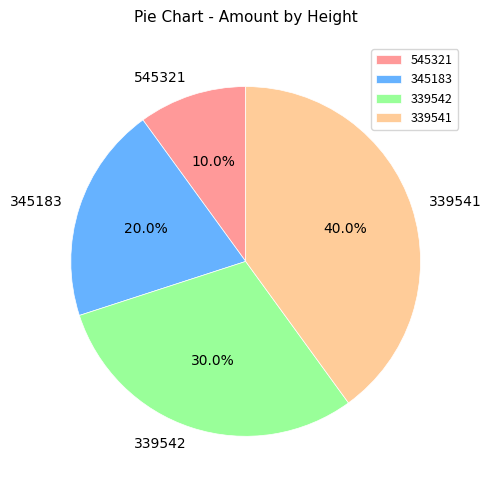

How many slices are in this pie chart?

4